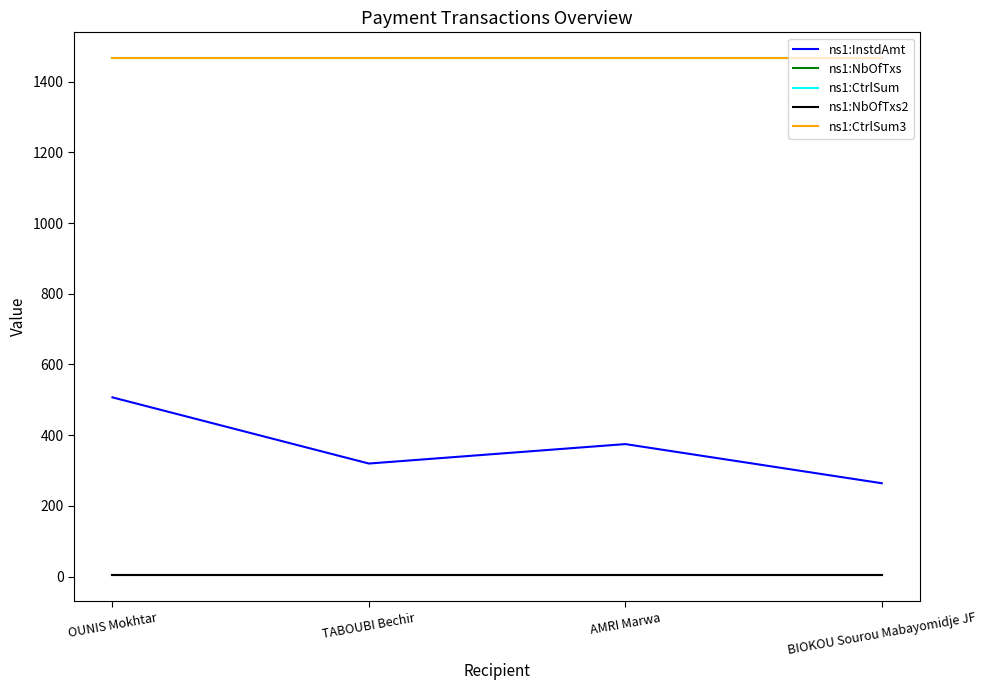

Does the chart have visible grid lines?

No